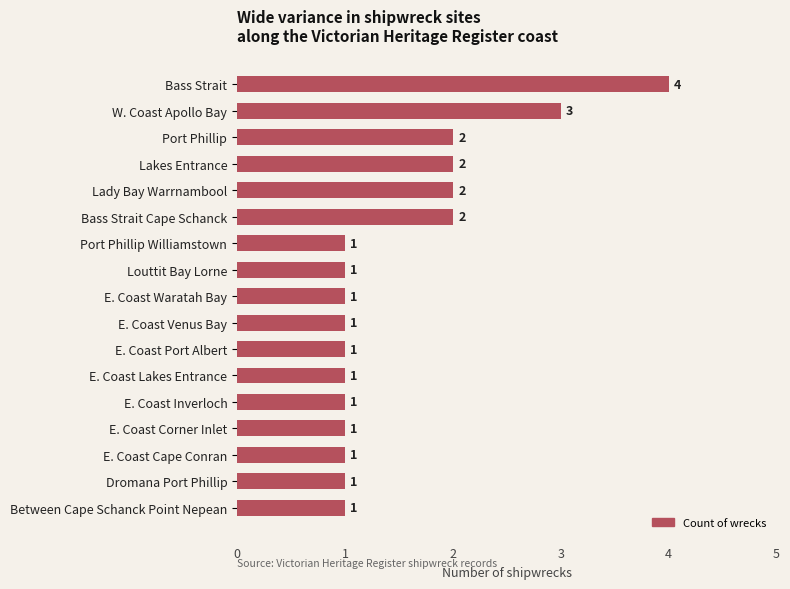

Reading top to bottom, what are all the values shown in this chart?

Bass Strait=4	W. Coast Apollo Bay=3	Port Phillip=2	Lakes Entrance=2	Lady Bay Warrnambool=2	Bass Strait Cape Schanck=2	Port Phillip Williamstown=1	Louttit Bay Lorne=1	E. Coast Waratah Bay=1	E. Coast Venus Bay=1	E. Coast Port Albert=1	E. Coast Lakes Entrance=1	E. Coast Inverloch=1	E. Coast Corner Inlet=1	E. Coast Cape Conran=1	Dromana Port Phillip=1	Between Cape Schanck Point Nepean=1